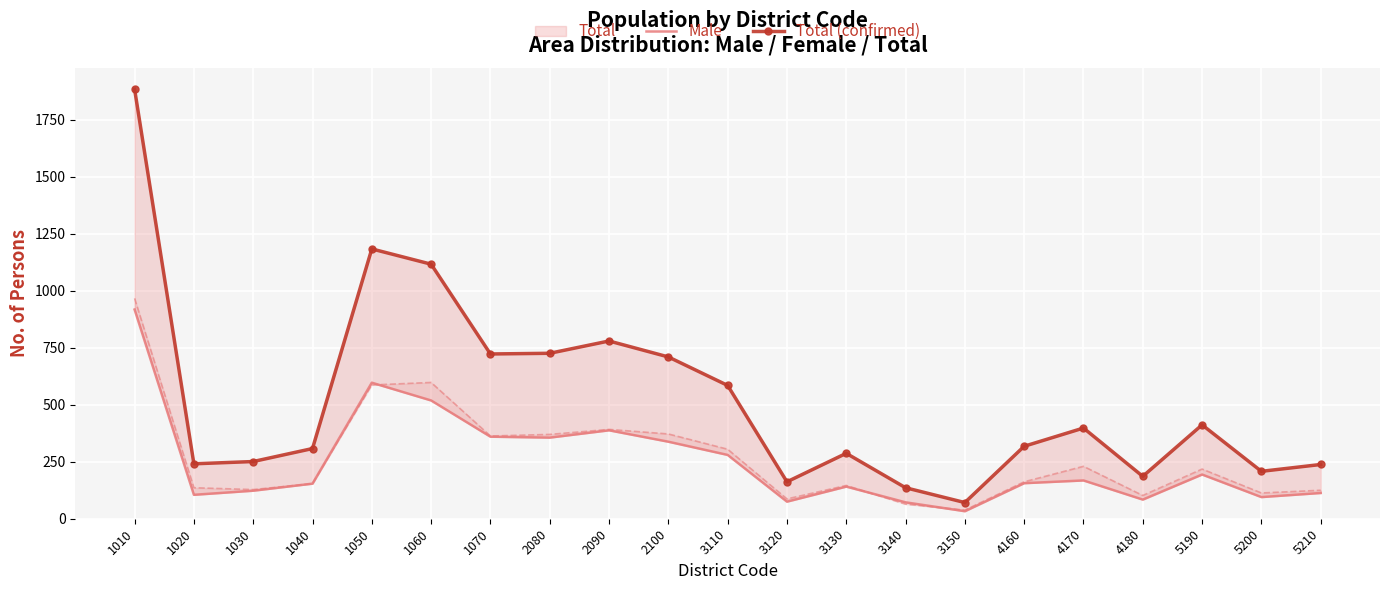

What is the spread (max minus min) of values at 4160?

162